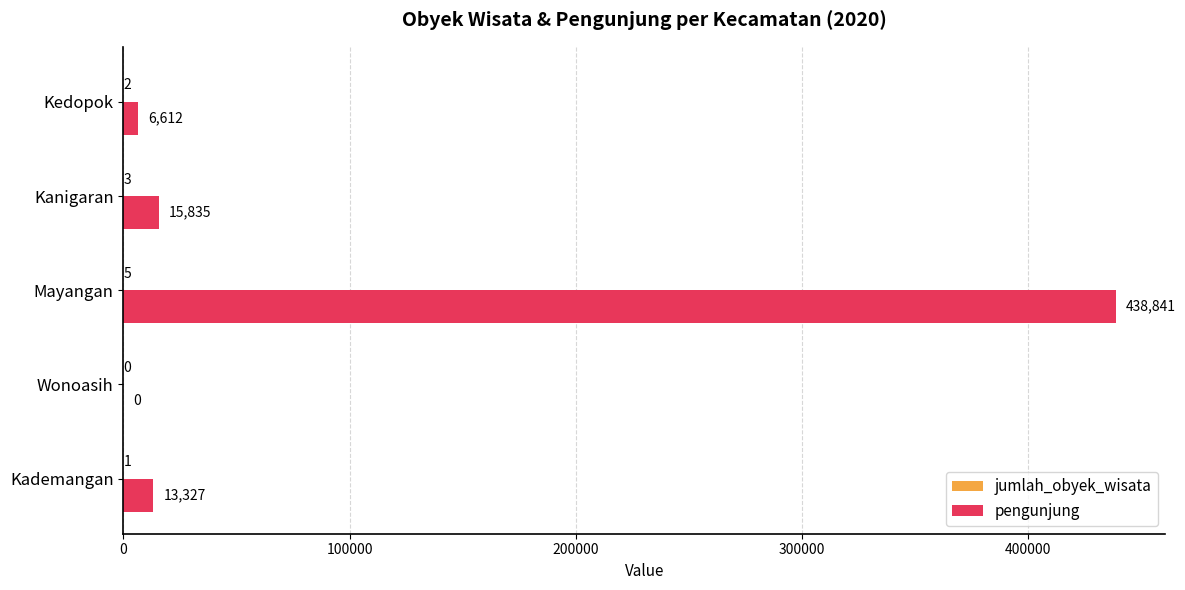

At which category is the sum across all series the highest?

Mayangan